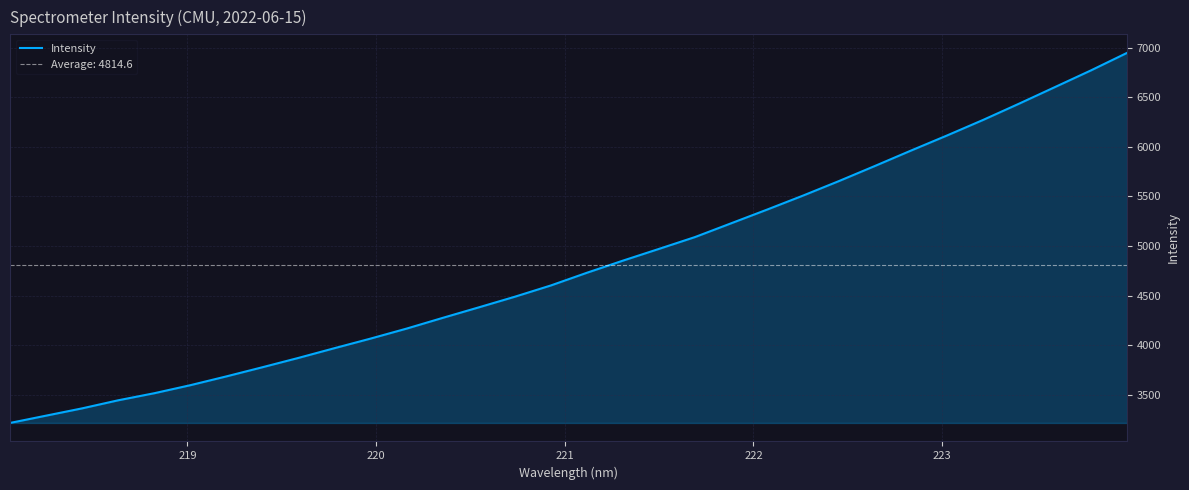

Reading left to right, what are all the values shown in this chart?

3218.1	3291.6	3365.2	3446.5	3517.7	3598.6	3687.4	3779.7	3873.8	3971.9	4068.4	4169.1	4277.1	4382.9	4490.0	4603.7	4731.5	4853.7	4971.9	5091.2	5229.5	5367.7	5509.2	5655.9	5808.3	5963.1	6115.1	6271.5	6435.4	6603.0	6771.2	6947.3